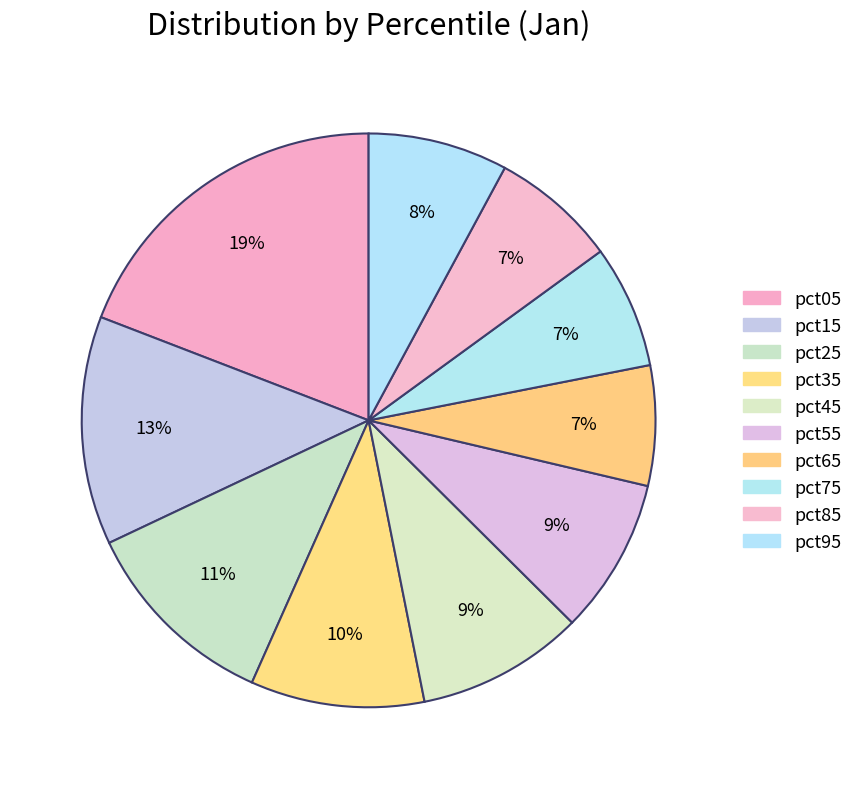

Does any single category account for the majority?

No